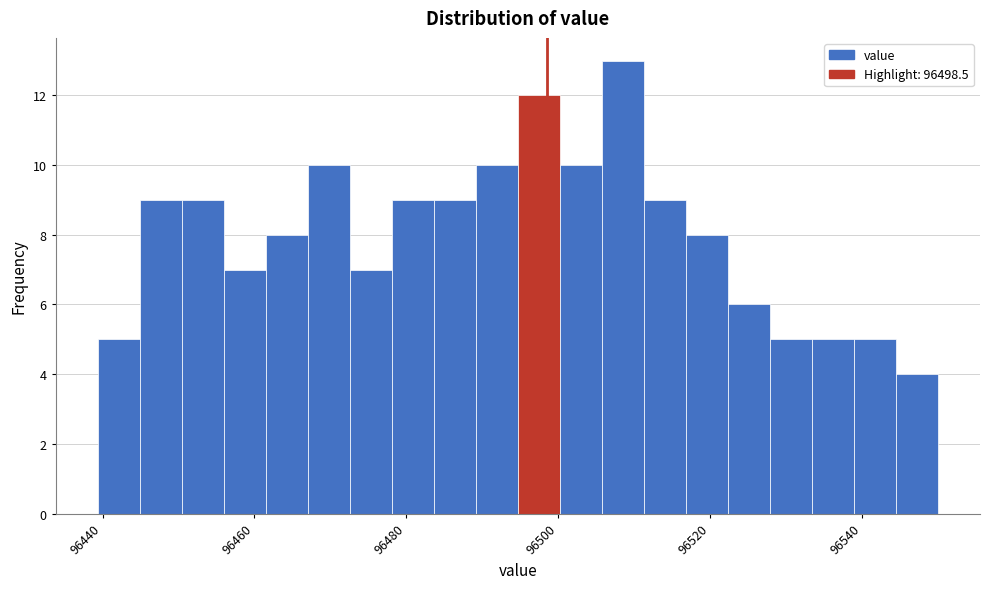

Read against the x-axis, roughly where is the centre of the tallest bar?

96508